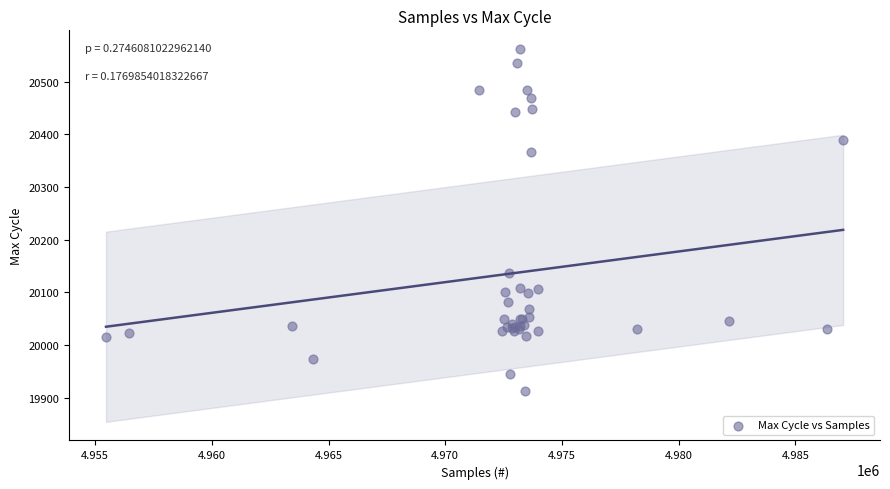

What Y value in the scatter plot is closest to 20237?

20137